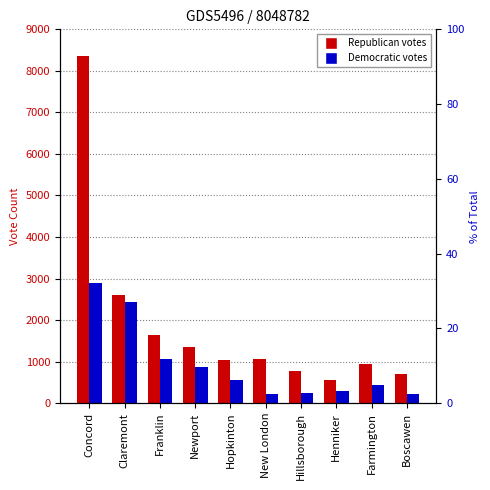

What is the difference between the maximum and minimum values in the Republican series?

7787